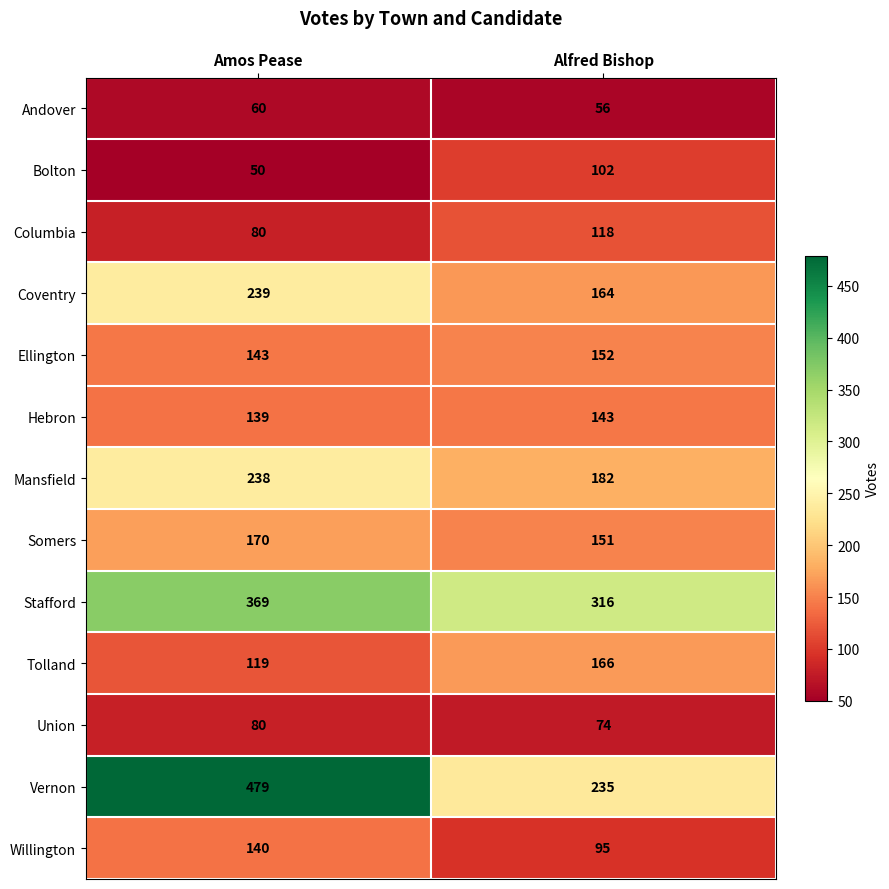

Is it true that Vernon equals 352 at Alfred Bishop?

False